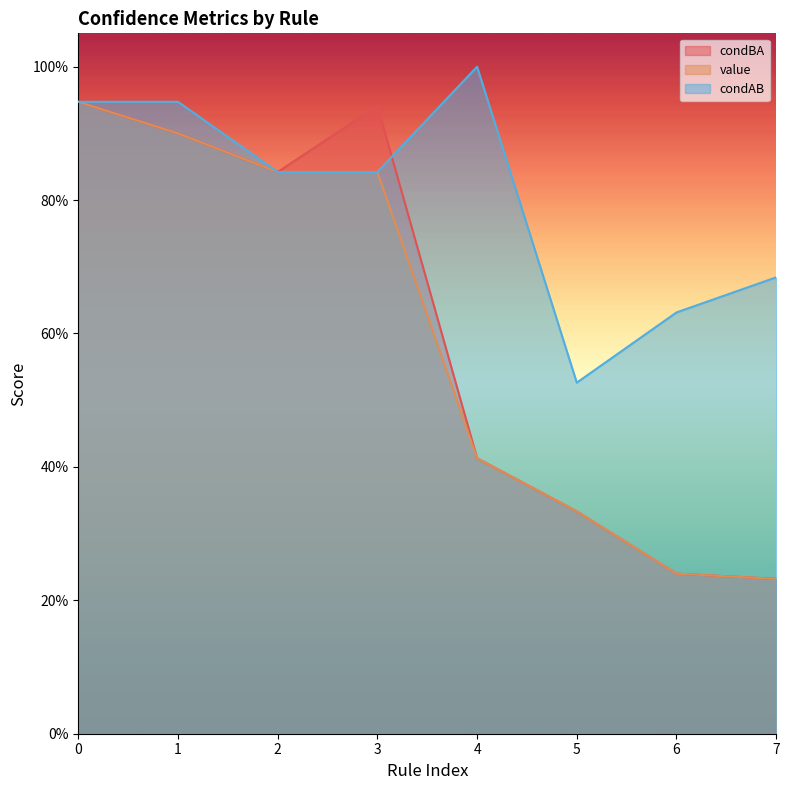

Which series has the widest spread of values?

condBA